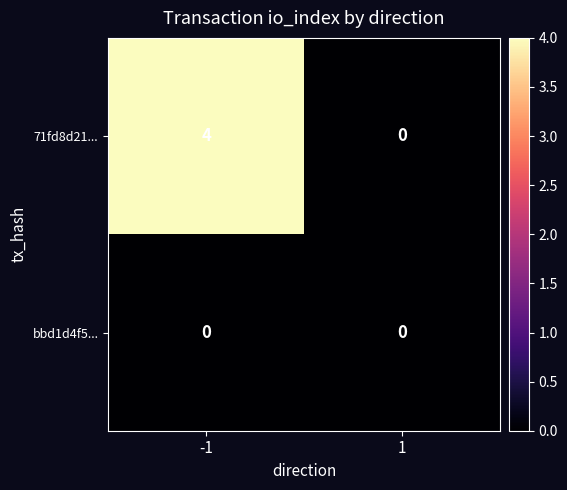

Between -1 and 1, which series saw the biggest shift?

71fd8d21...